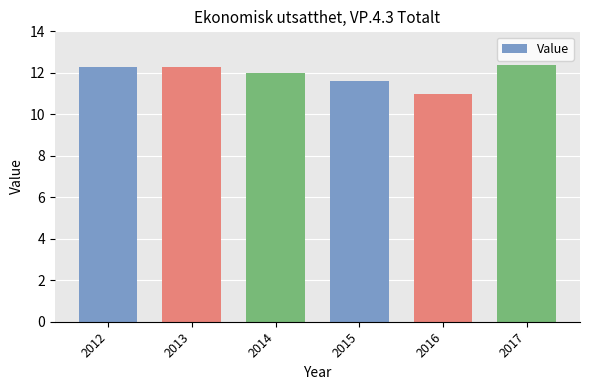

What is the change in value from 2012 to 2015?

-0.7